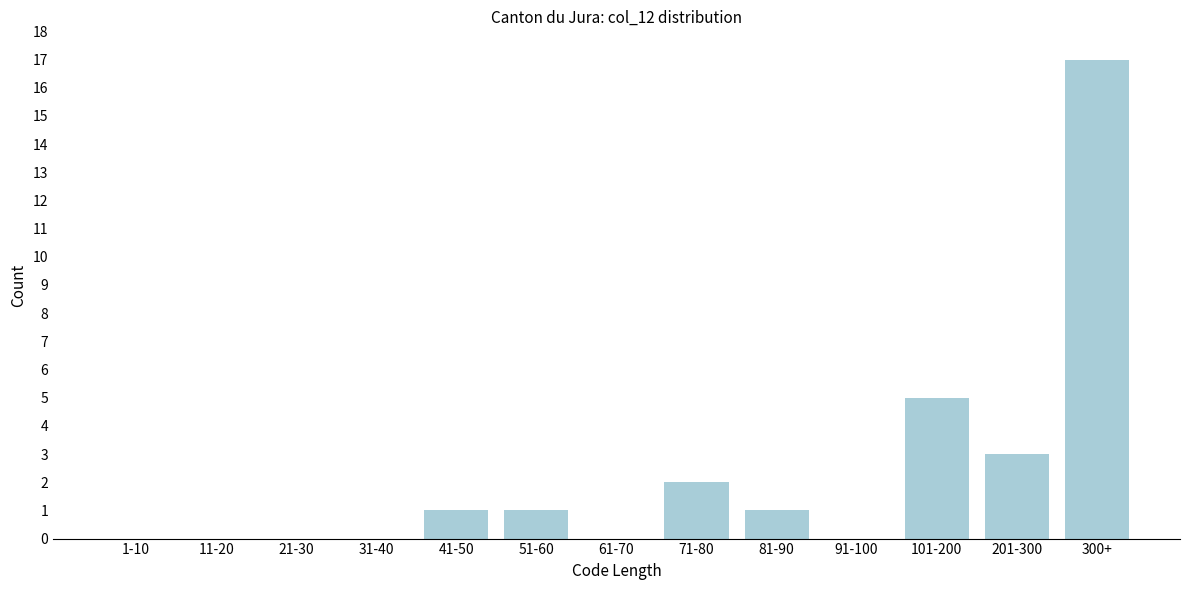

Reading left to right, transcribe all the data shown in this chart.

1-10=0	11-20=0	21-30=0	31-40=0	41-50=1	51-60=1	61-70=0	71-80=2	81-90=1	91-100=0	101-200=5	201-300=3	300+=17